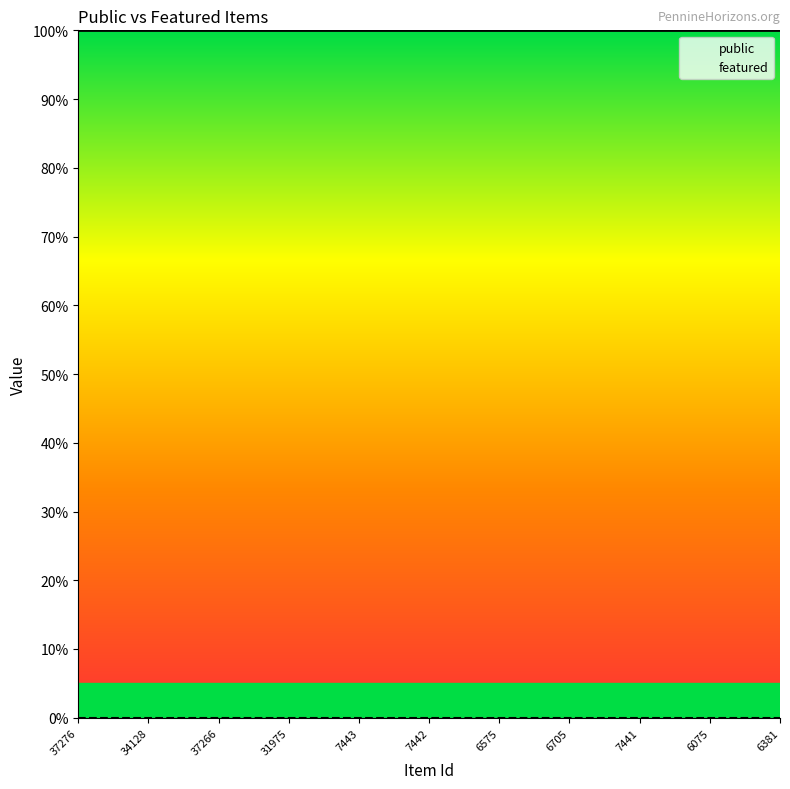

Rank the series at 34128 from highest to lowest value.

public, featured